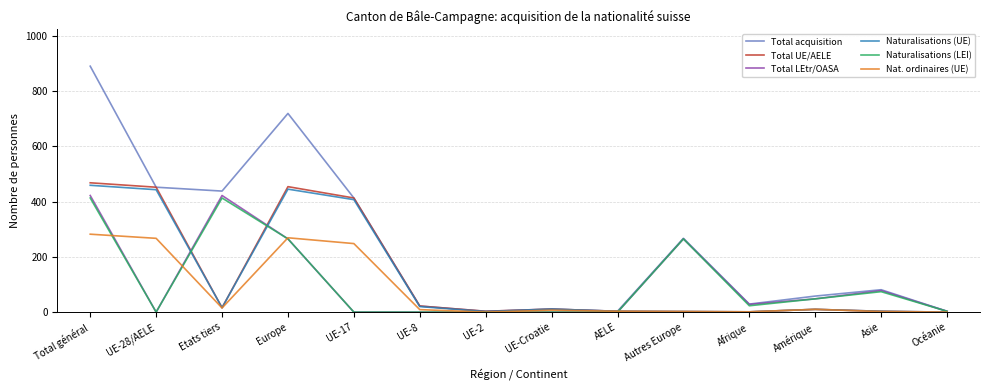

What are all the series names shown in the legend?

Total acquisition, Total UE/AELE, Total LEtr/OASA, Naturalisations (UE), Naturalisations (LEI), Nat. ordinaires (UE)